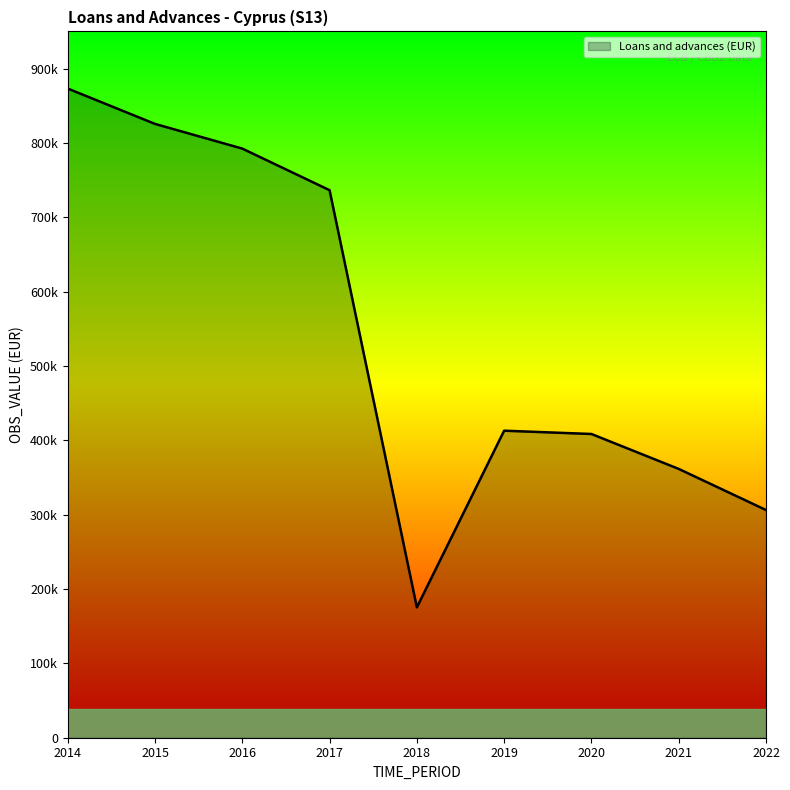

Rank the categories by value from lowest to highest.

2018, 2022, 2021, 2020, 2019, 2017, 2016, 2015, 2014